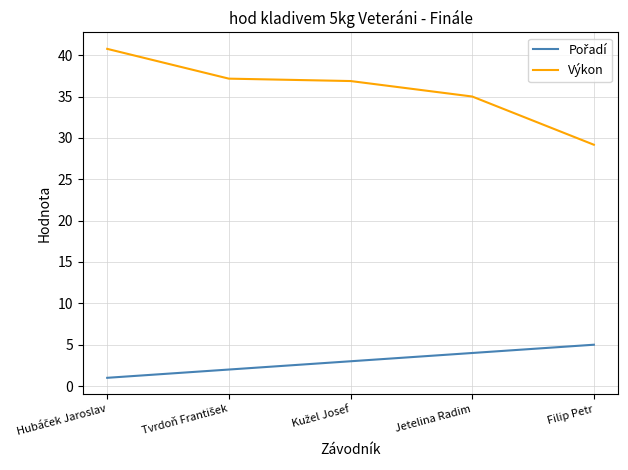

Which series has the widest spread of values?

Výkon